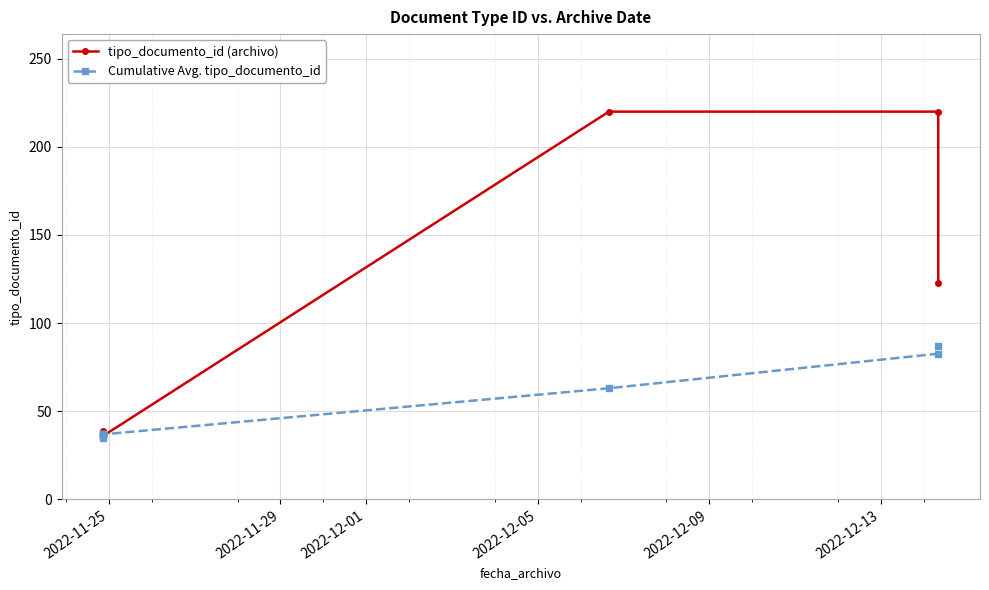

What is the lowest value of the tipo_documento_id (archivo) series?

35.0